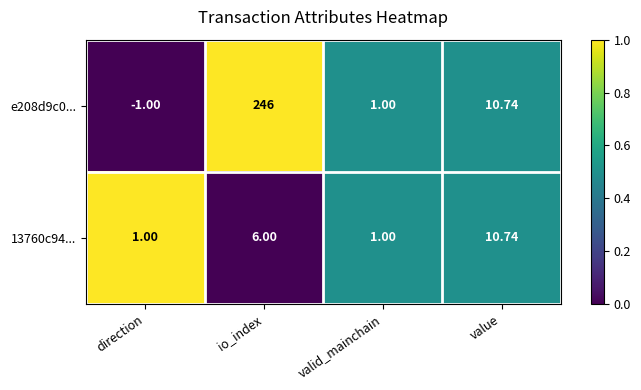

At which category does the chart reach its minimum across all series?

direction